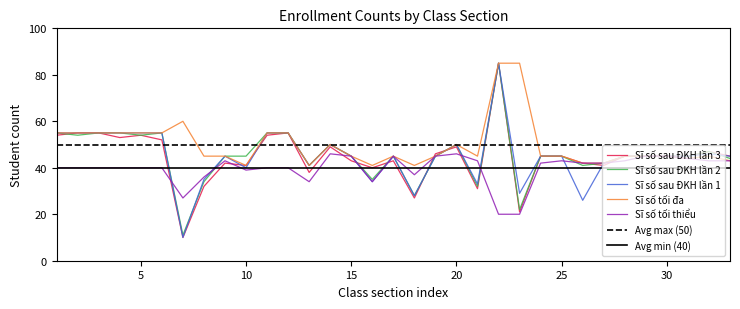

The value of Sĩ số sau ĐKH lần 1 at 15 is 17. True or false?

False